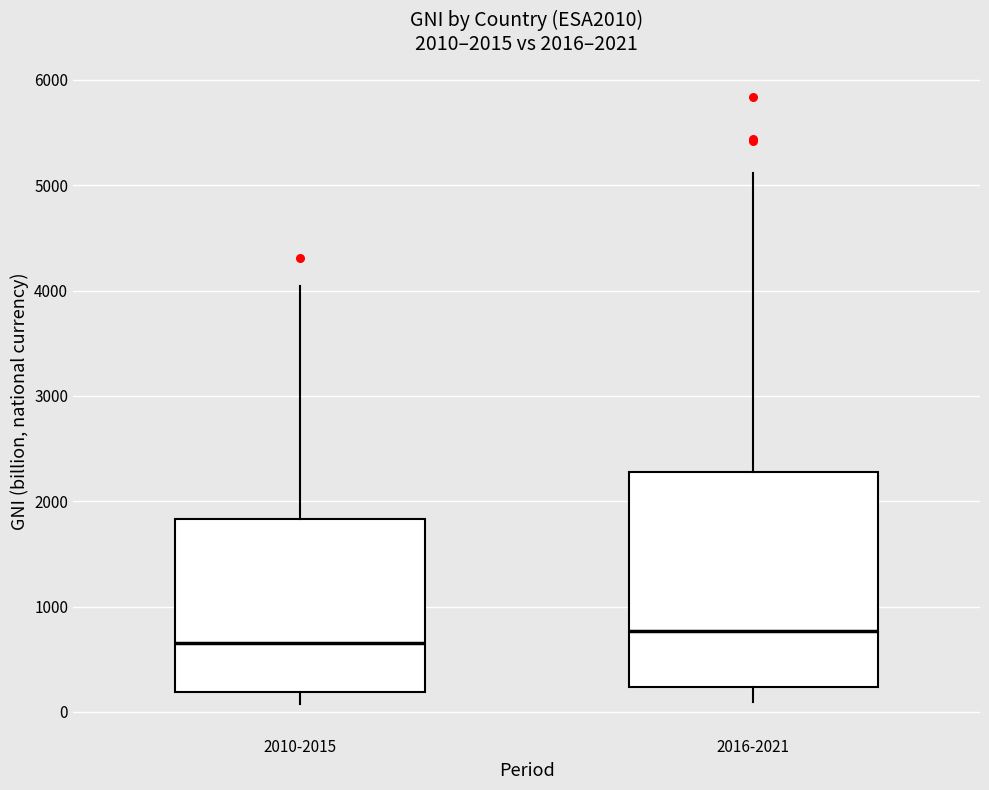

Which box is the tallest, from its lower edge to its upper edge?

2016-2021